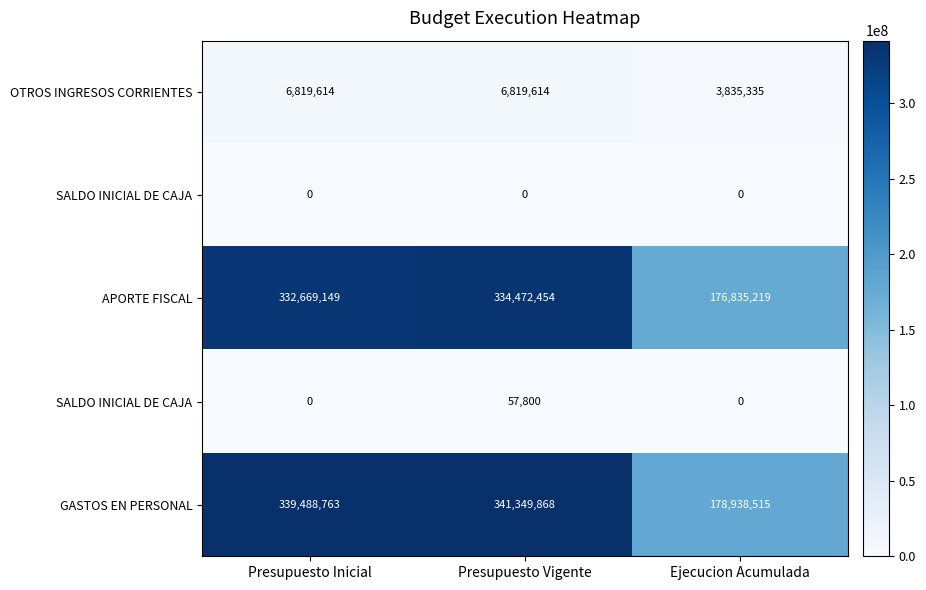

What is the total value across all series at Ejecucion Acumulada?

359609069